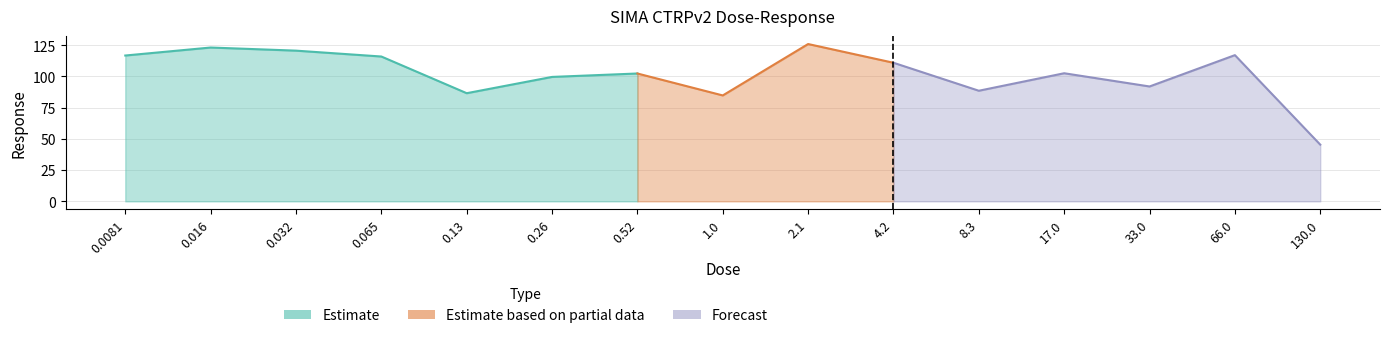

Which label corresponds to the largest value in the chart?

2.1